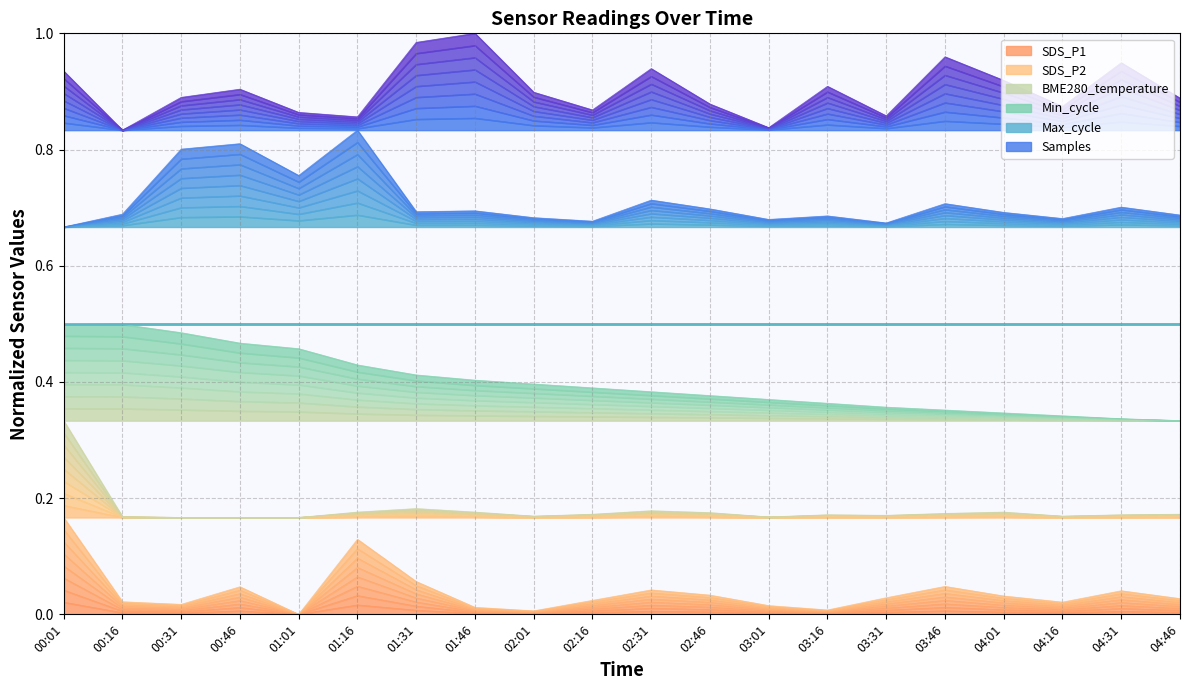

True or false: BME280_temperature and Samples cross at least once.

False